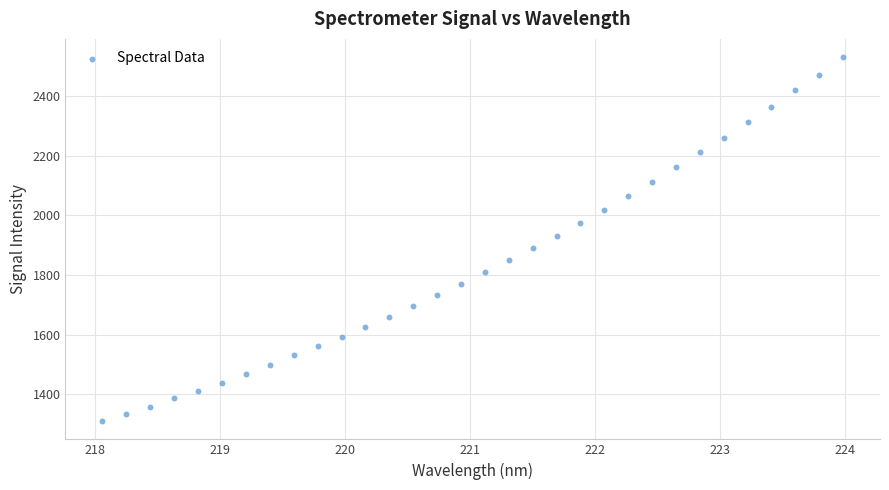

What is the range of Y values (max minus min)?

1221.2